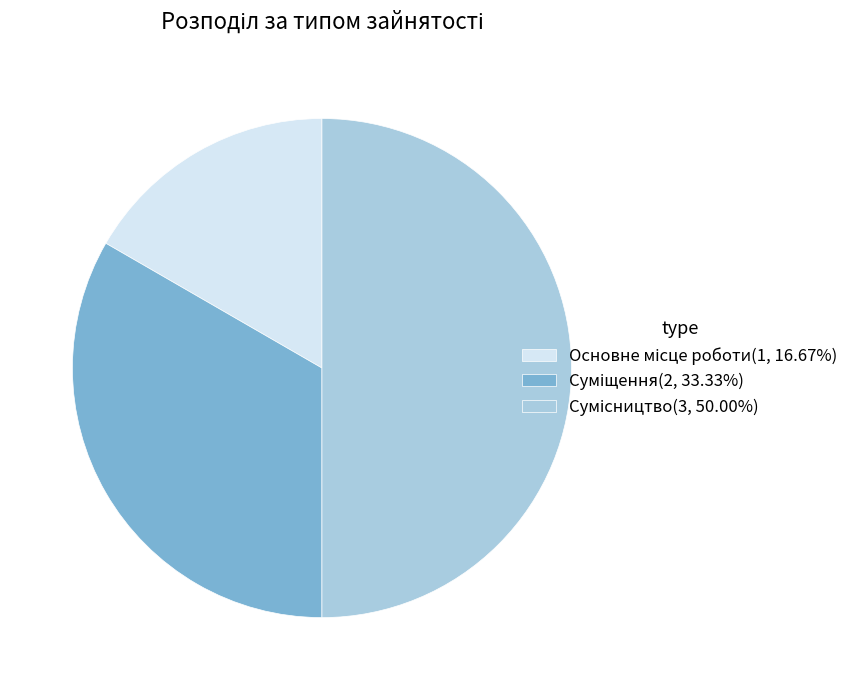

The Сумісництво slice represents 42% of the pie. True or false?

False